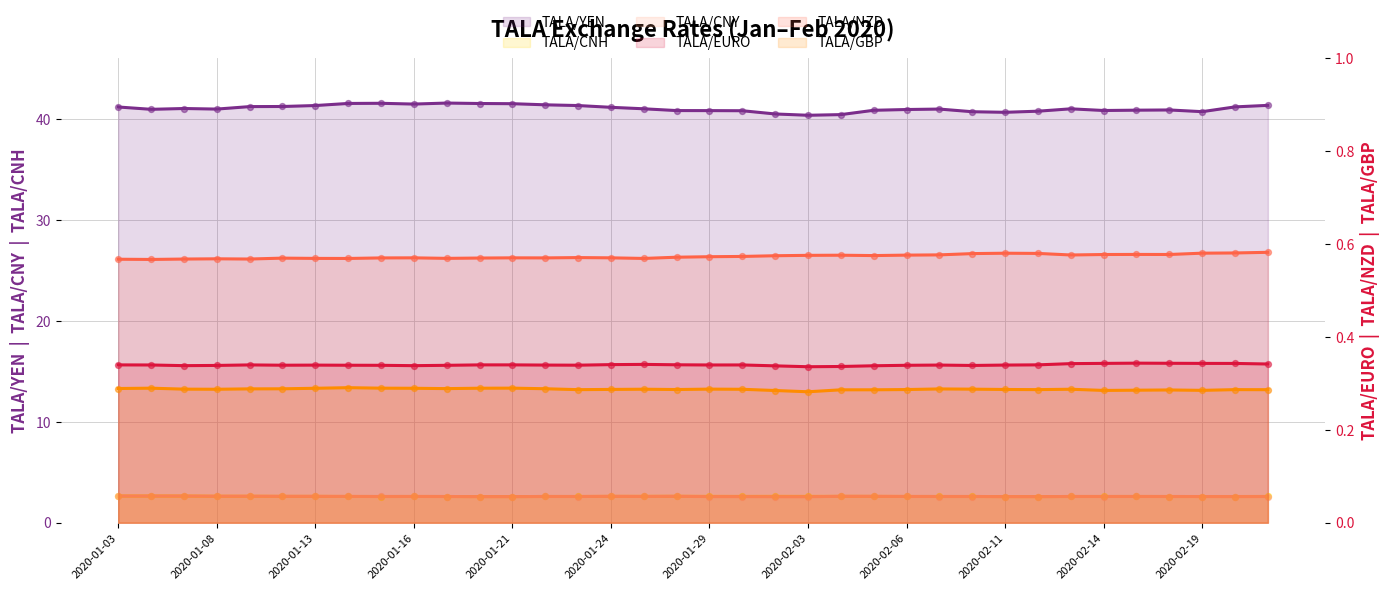

At how many categories does at least one series exceed 32?

36